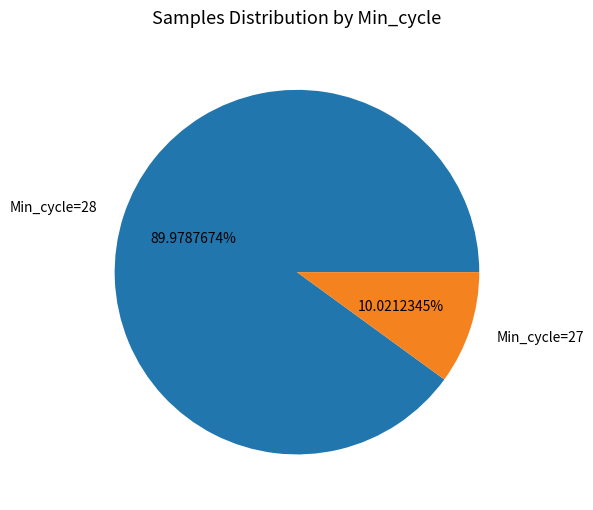

Is there a majority slice in this chart?

Yes